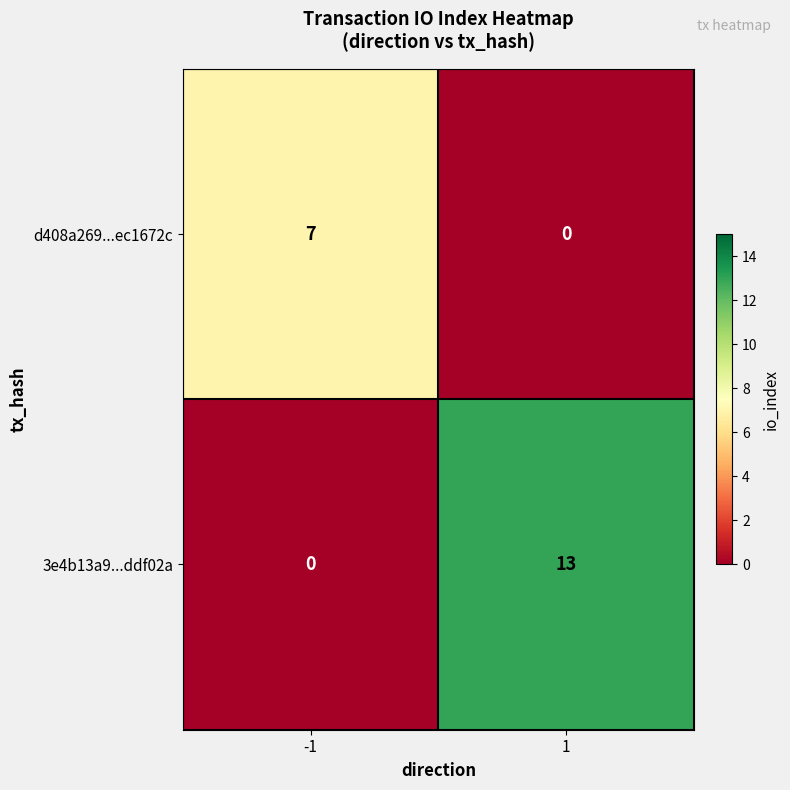

What is the highest value of the d408a269...ec1672c series?

7